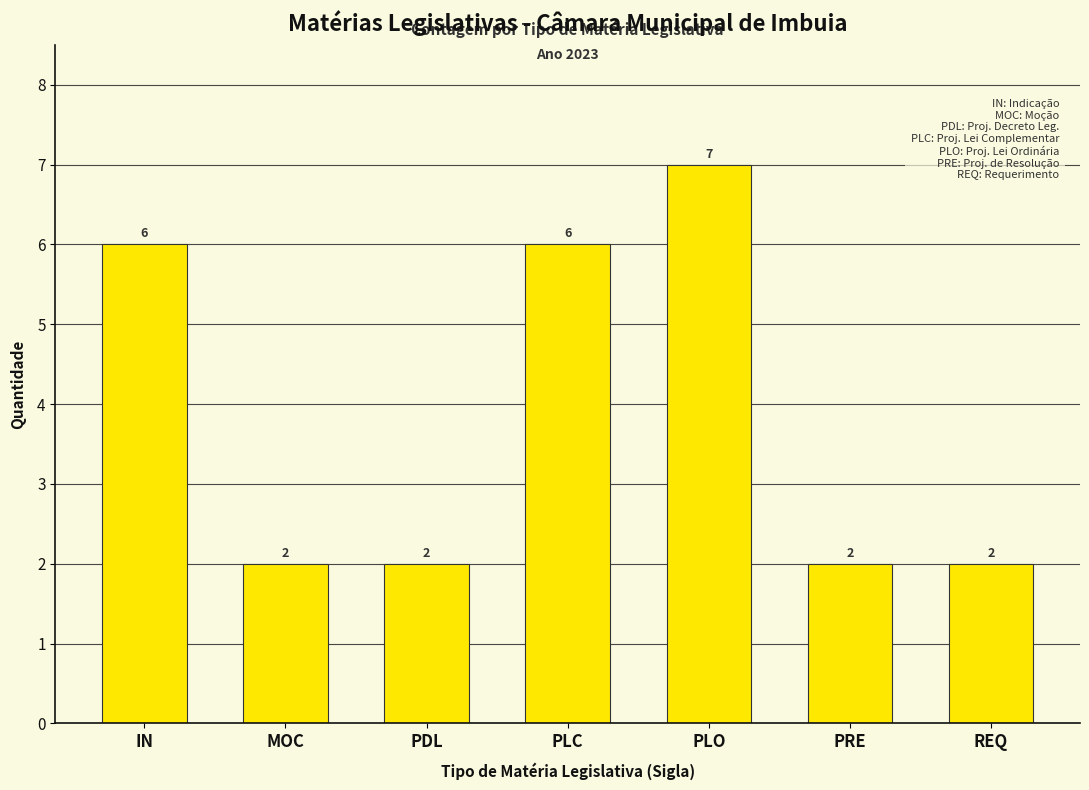

Count the number of data series in this chart.

1